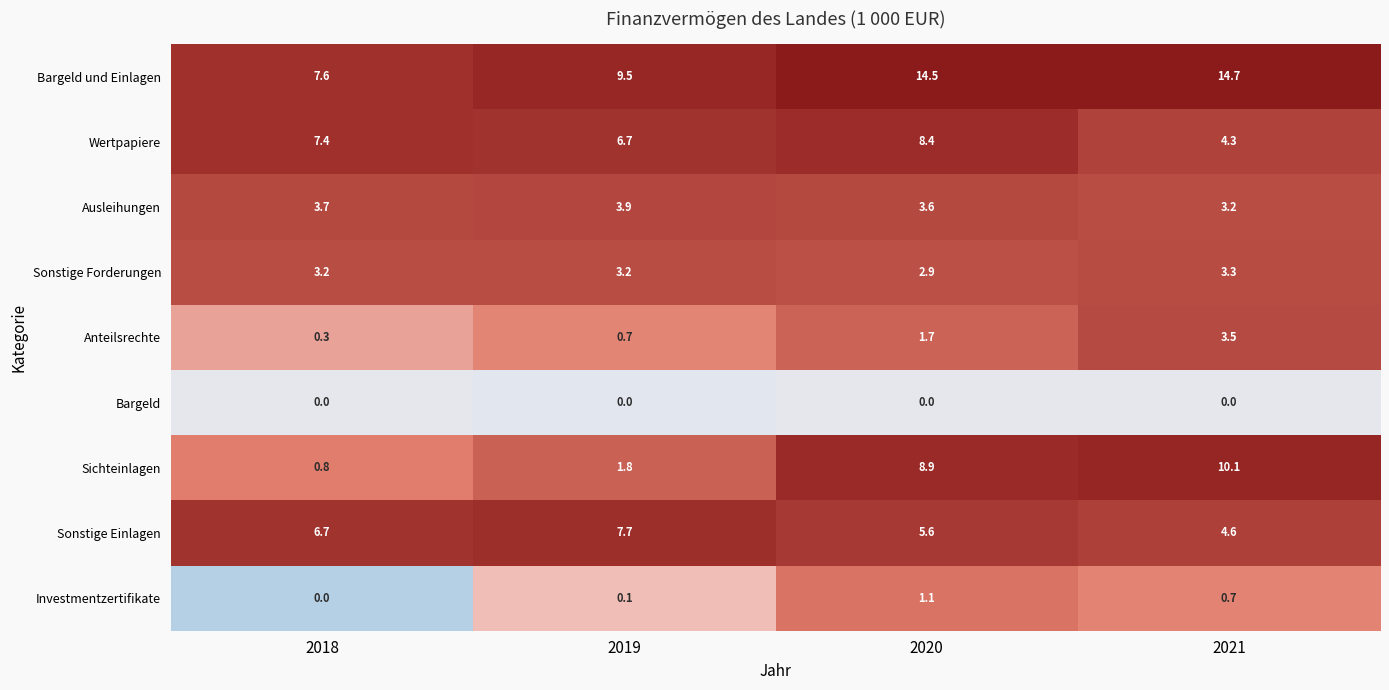

At which category is the sum across all series the highest?

2020